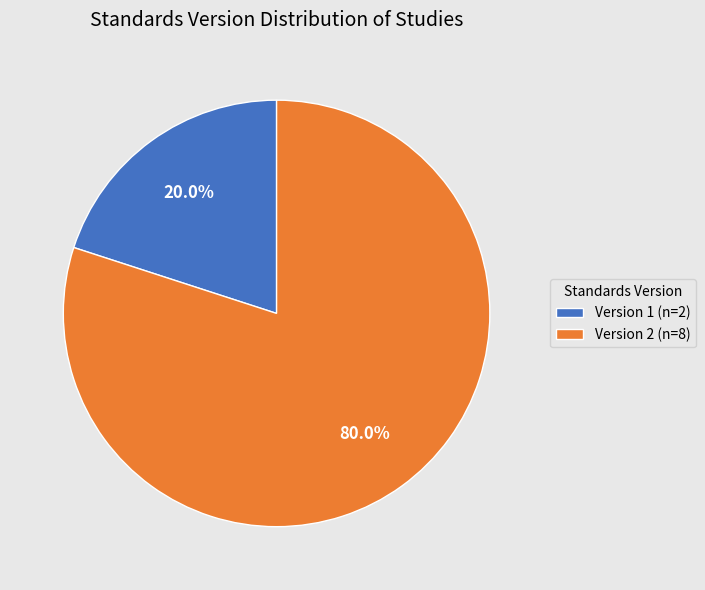

Combined, do Version 1 (n=2) and Version 2 (n=8) account for over 50%?

Yes